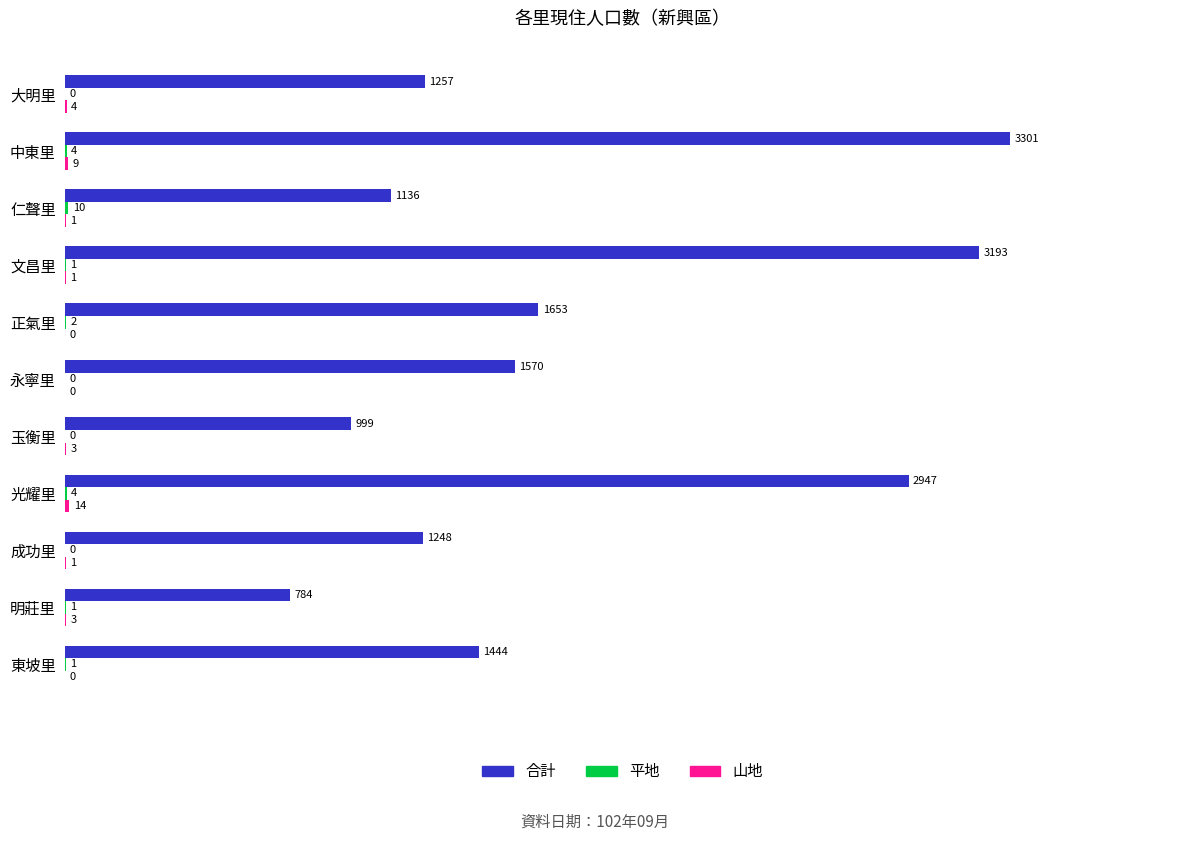

Is it true that 合計 equals 1257 at 大明里?

True